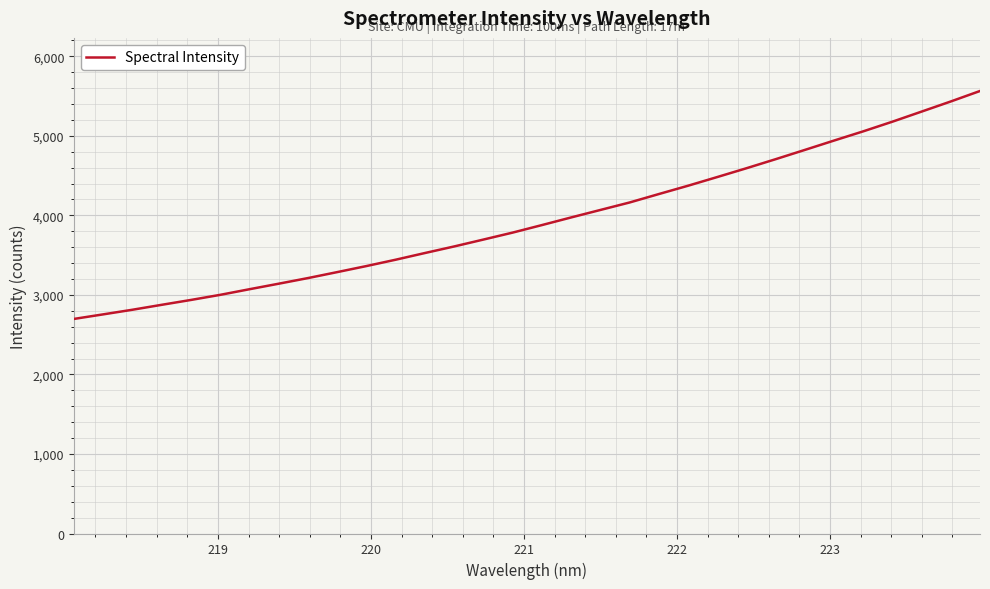

What is the difference between the maximum and minimum values?

2865.6